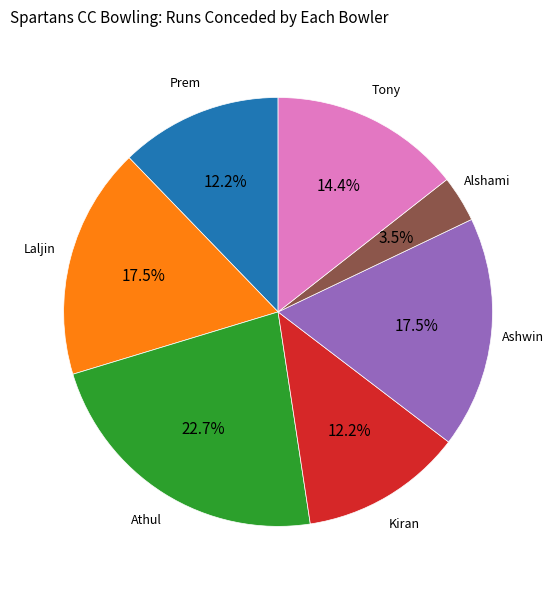

Is there any slice that represents more than half of the pie?

No